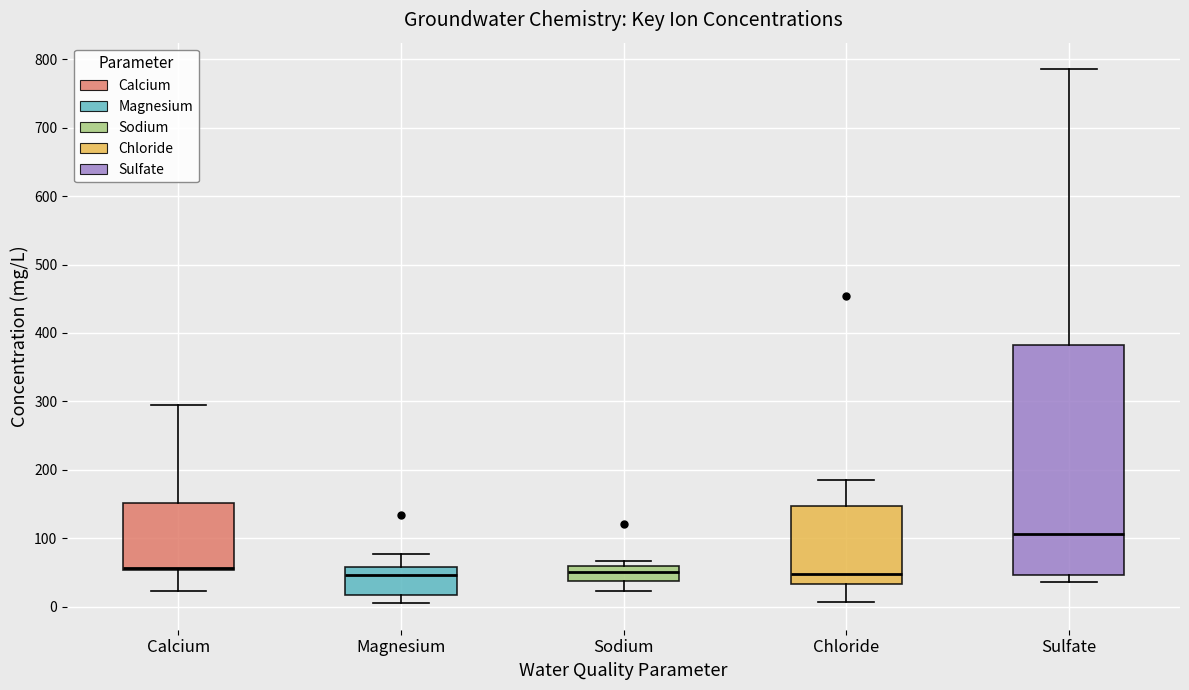

Which box is the tallest, from its lower edge to its upper edge?

Sulfate